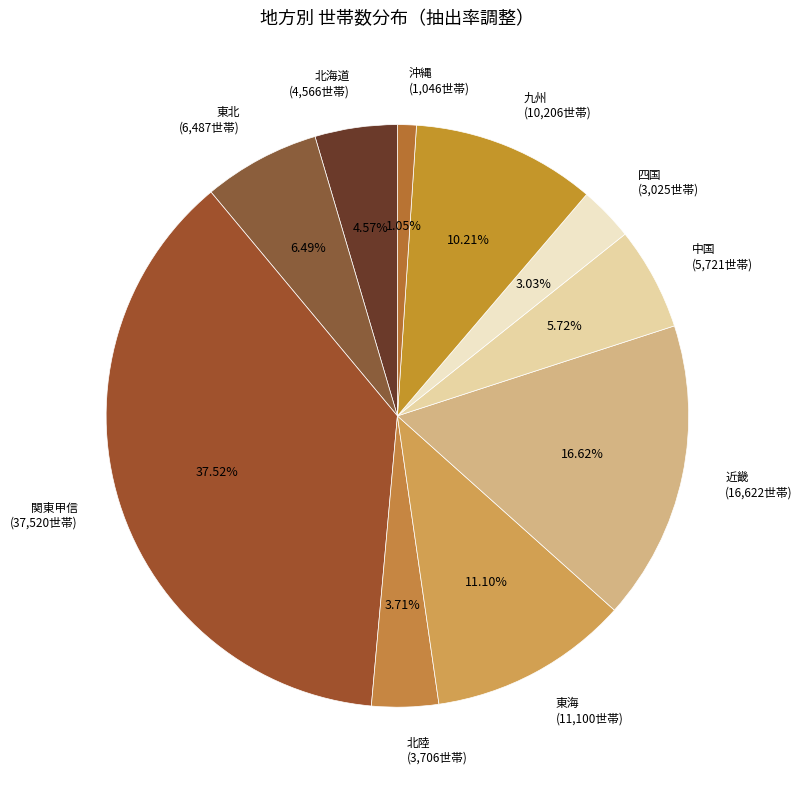

Rank the categories by value from lowest to highest.

沖縄, 四国, 北陸, 北海道, 中国, 東北, 九州, 東海, 近畿, 関東甲信